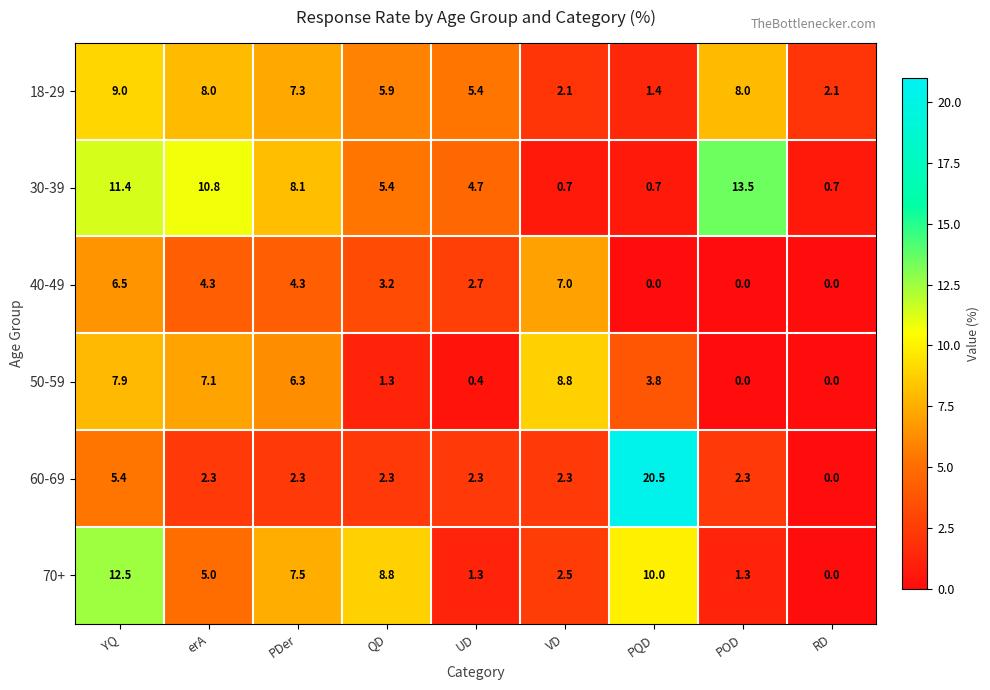

What is the difference between the 30-39 values at RD and erA?

10.1